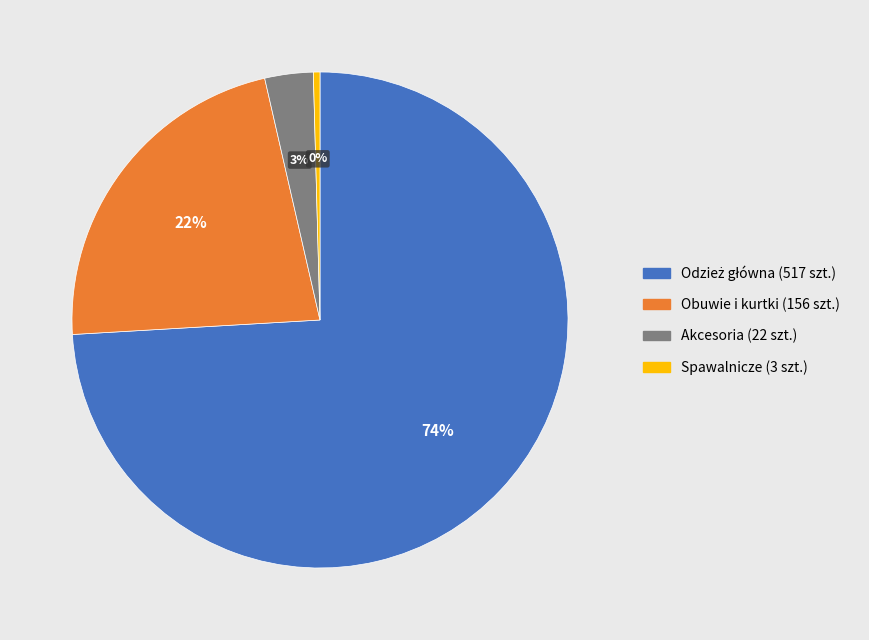

Is there any slice that represents more than half of the pie?

Yes